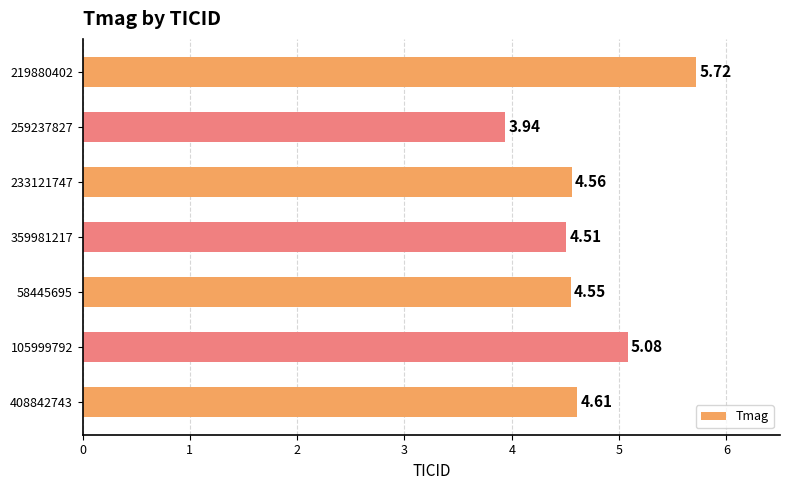

Approximately how many times larger is the value at 58445695 compared to 105999792?

0.9